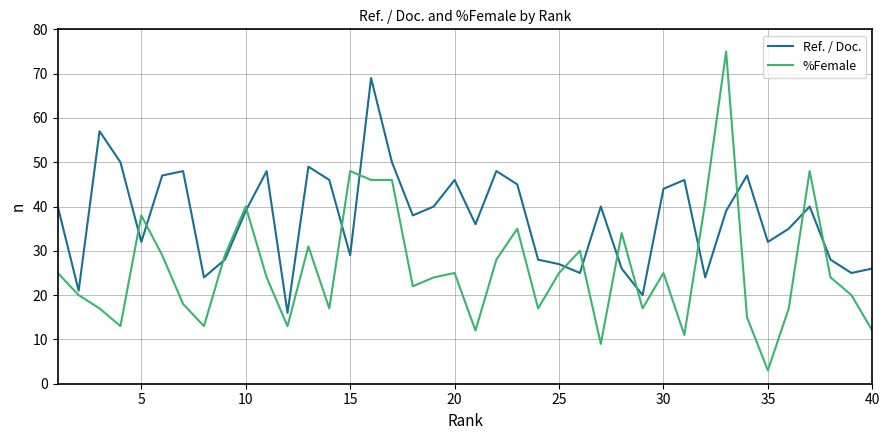

True or false: Ref. / Doc. has more than 0 interior local peaks.

True